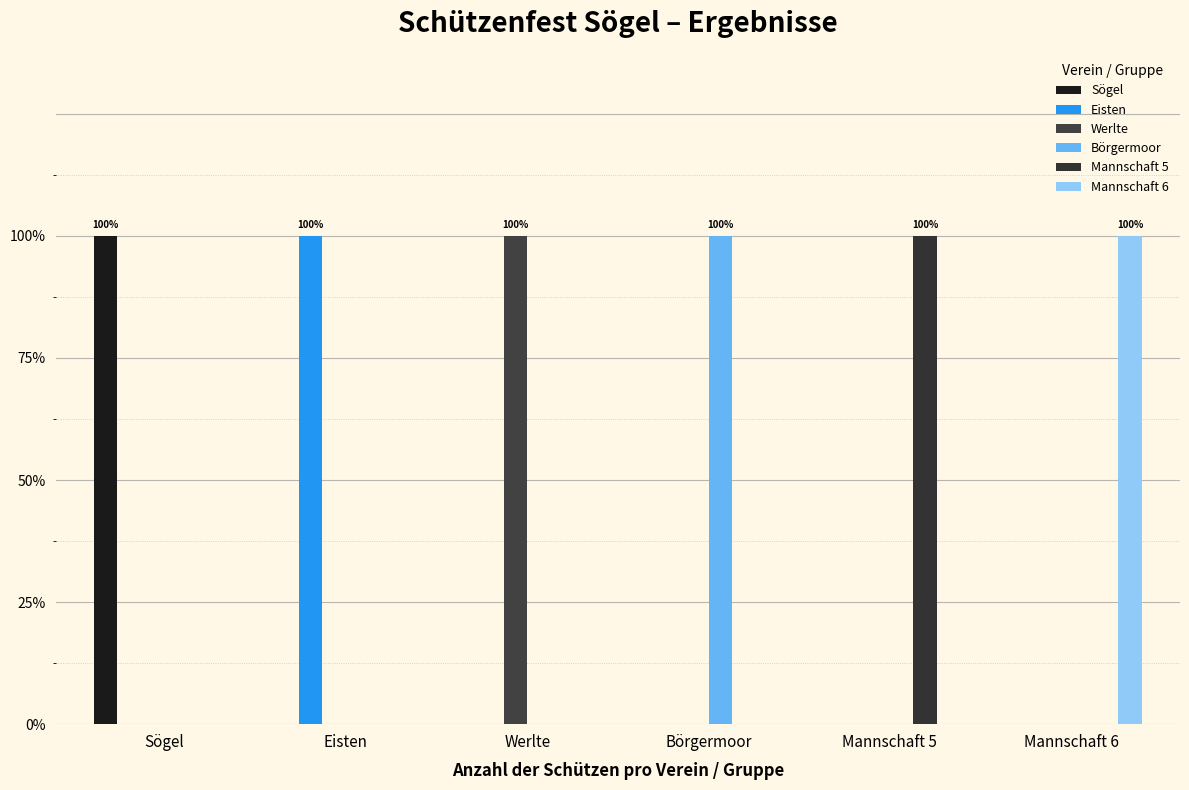

Are the bars horizontal?

No